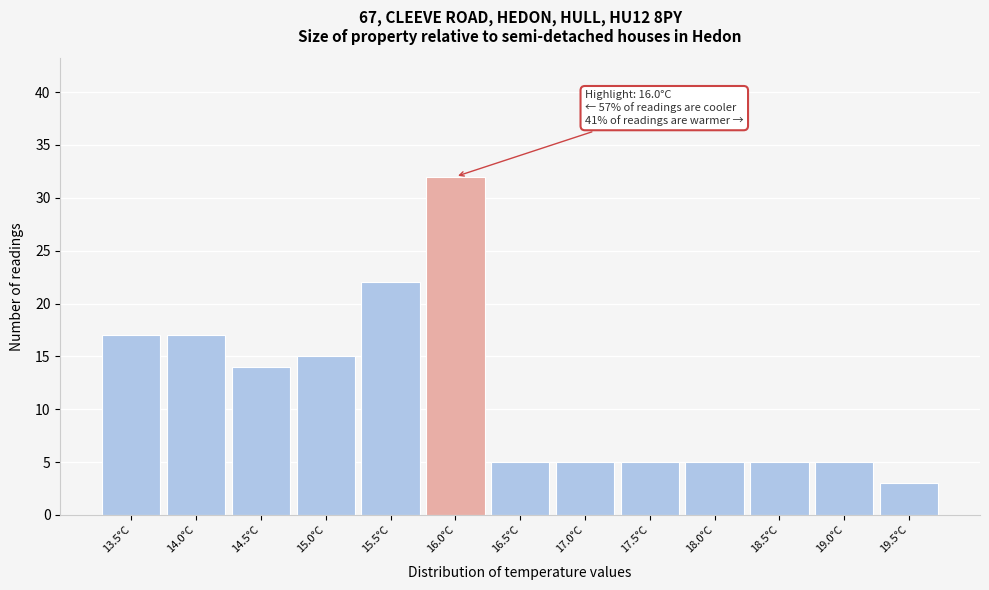

Reading right to left, extract all data points from this chart.

19.5°C=3	19.0°C=5	18.5°C=5	18.0°C=5	17.5°C=5	17.0°C=5	16.5°C=5	16.0°C=32	15.5°C=22	15.0°C=15	14.5°C=14	14.0°C=17	13.5°C=17